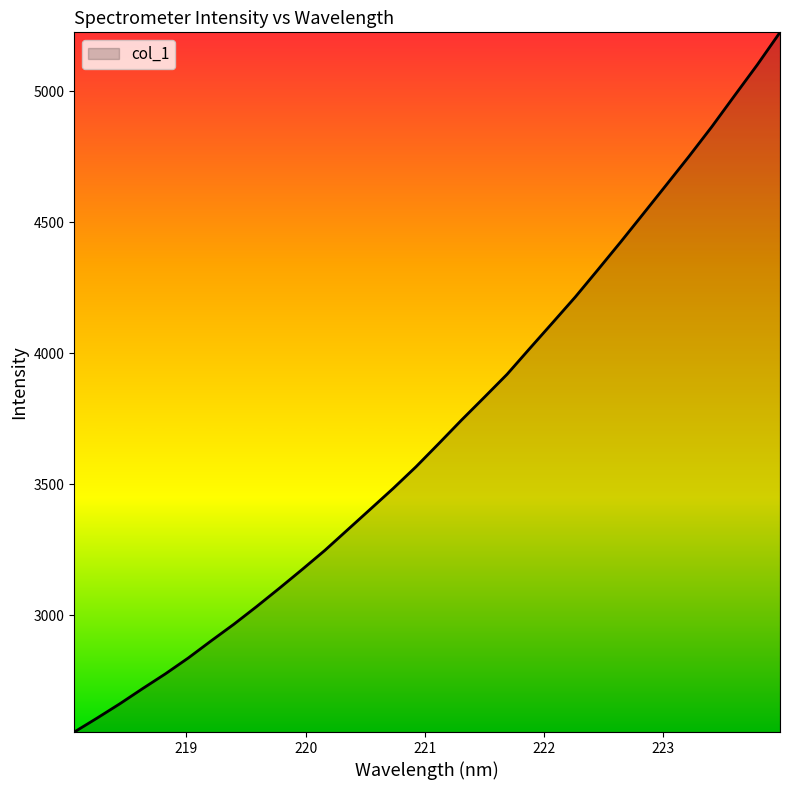

What is the minimum value shown in the chart?

2554.4